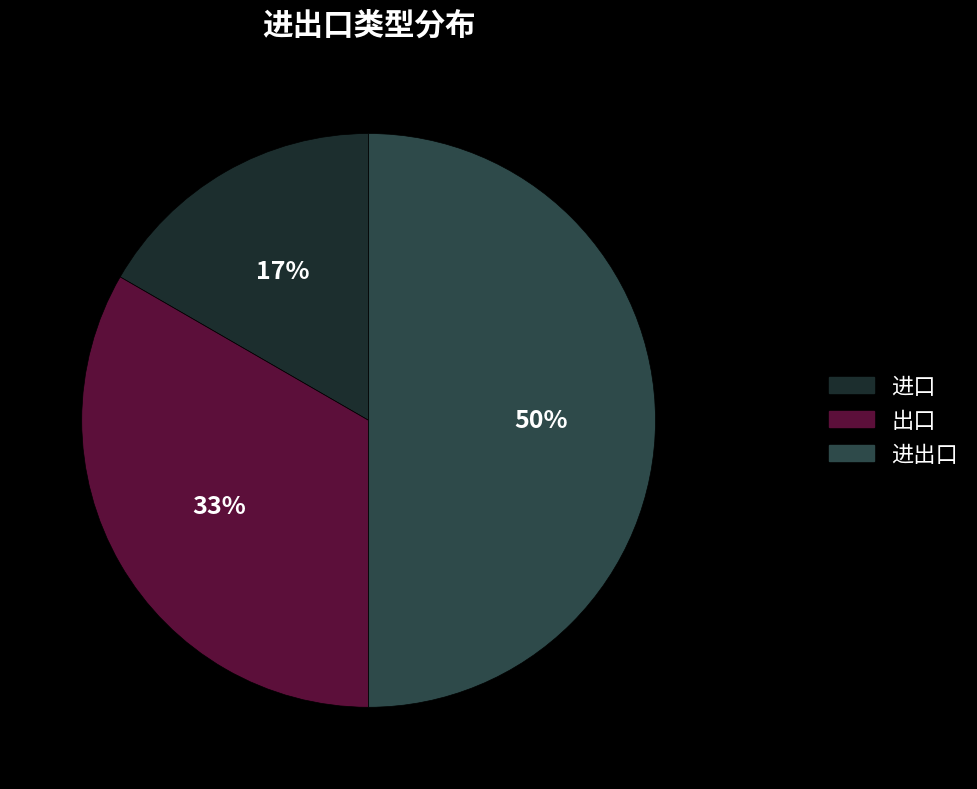

What percentage is the 进出口 slice, to the nearest percent?

50%